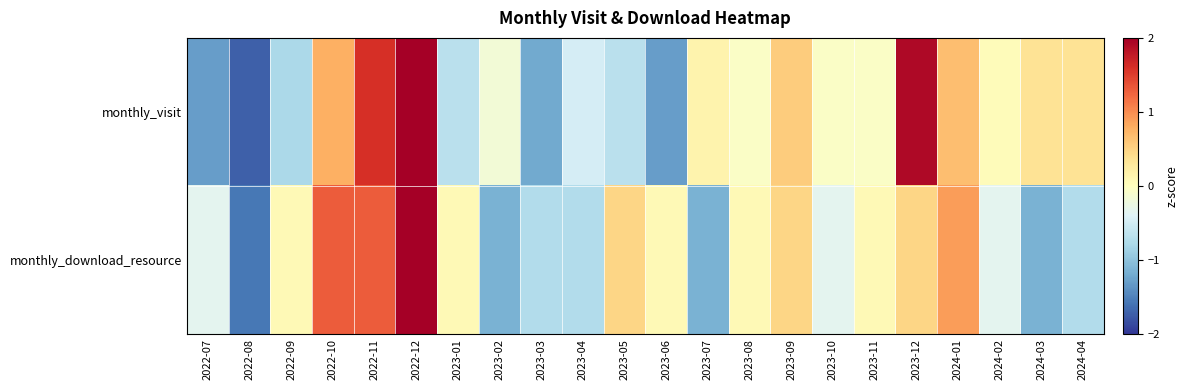

What is the total value across all series at 2024-02?

-0.3